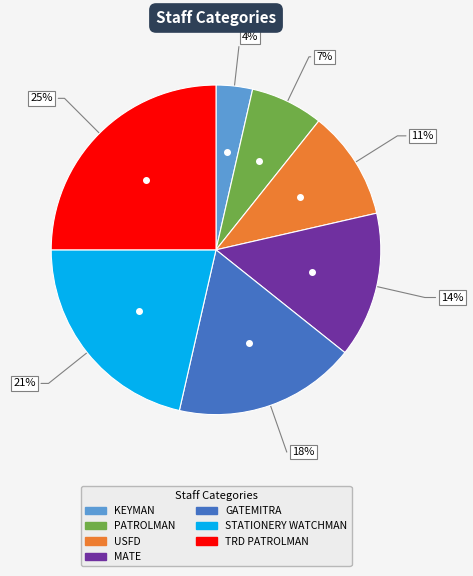

Count the number of slices in the pie.

7